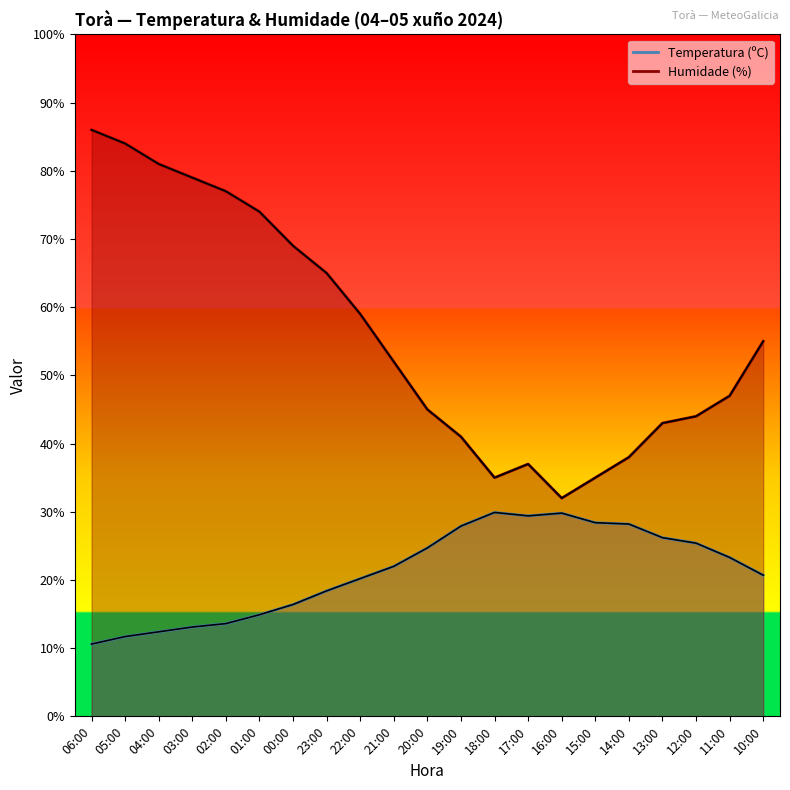

At which category does the chart reach its minimum across all series?

06:00